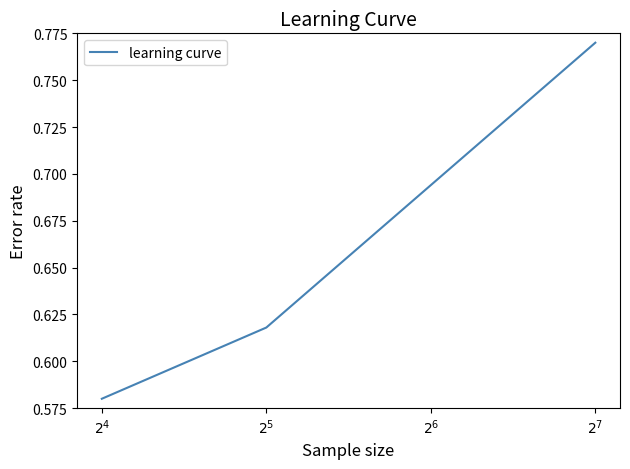

Which label corresponds to the smallest value in the chart?

$2^4$